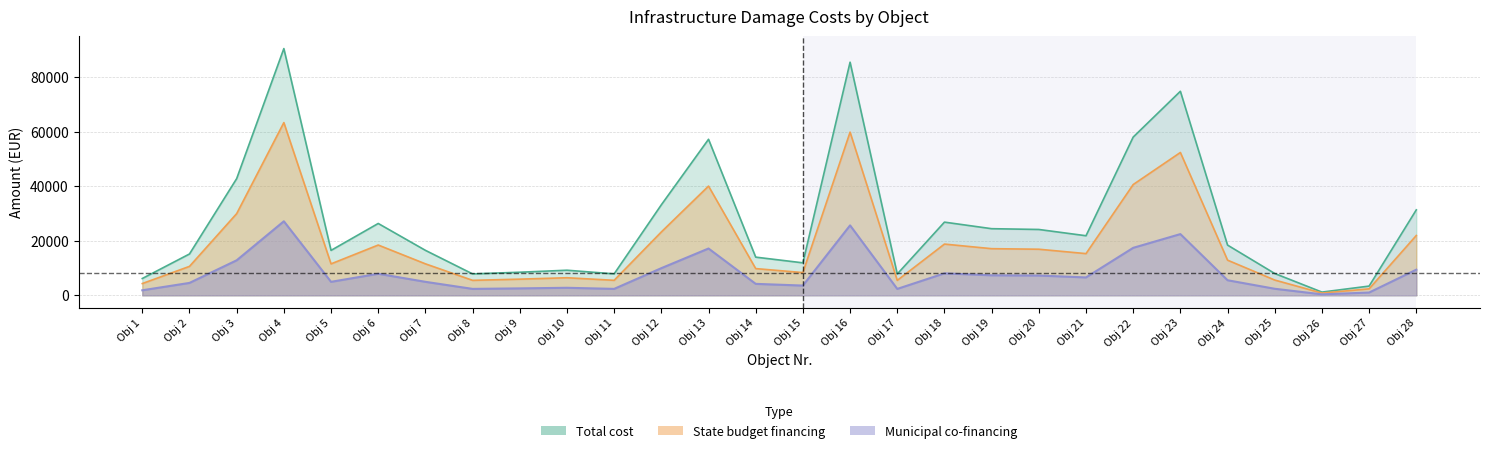

At which label is Municipal co-financing closest to 13741?

Obj 3